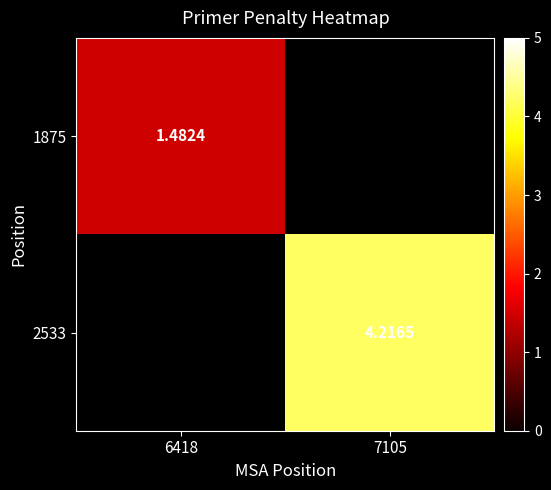

Read the 2533 value at 7105.

4.2